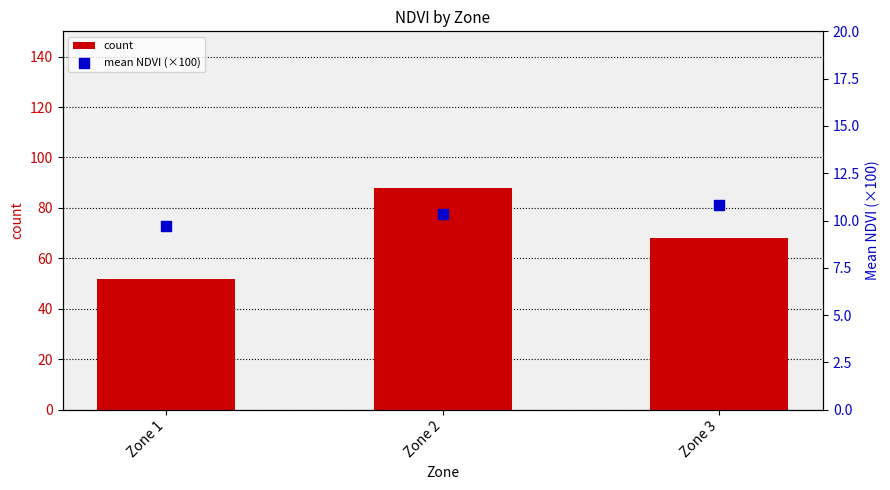

Which series reaches the minimum Y coordinate?

mean NDVI (×100)